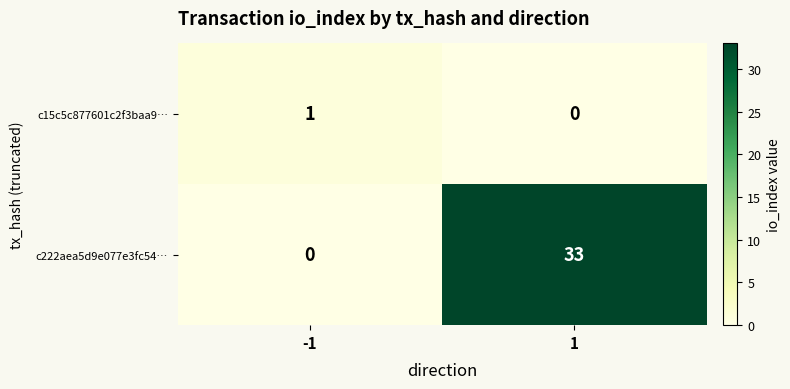

True or false: c15c5c877601c2f3baa9… has a value of 0 at 1.

True